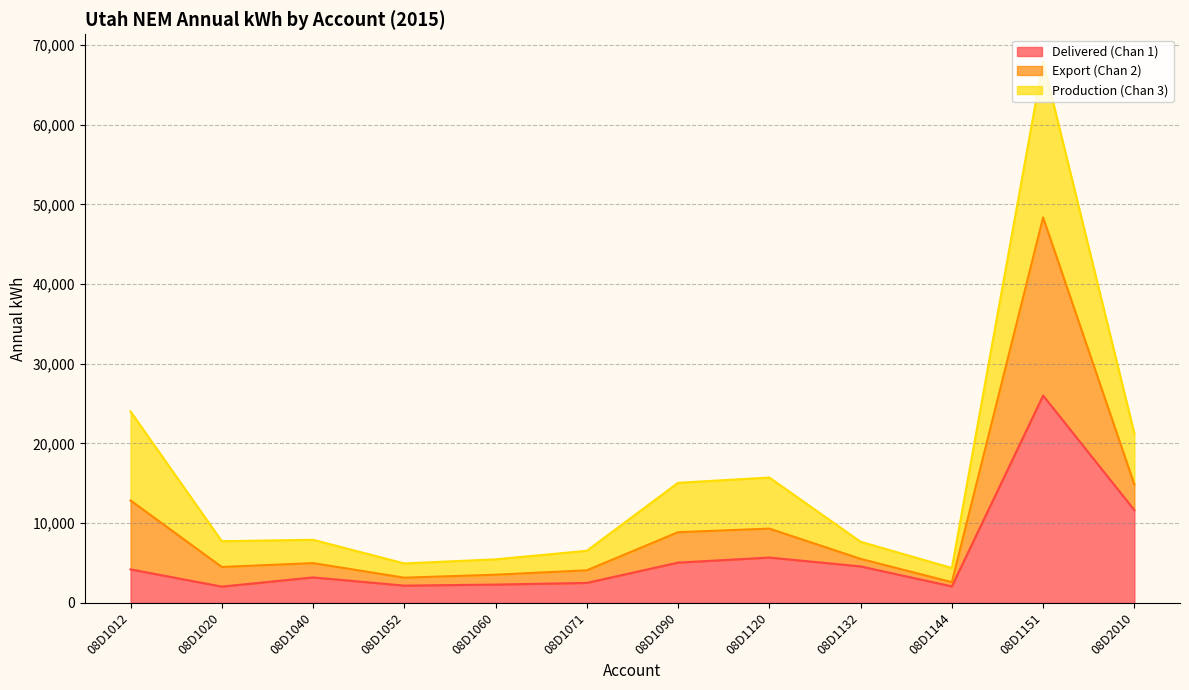

What is the spread (max minus min) of values at 08D1144?

2307.2